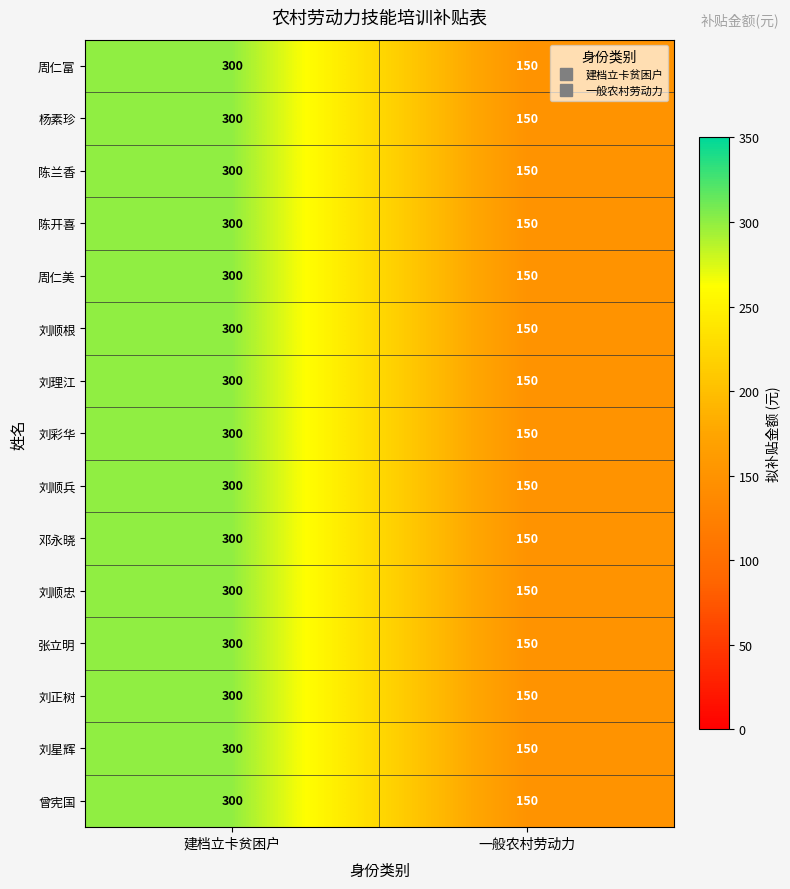

List the labels in order of 陈开喜 value, largest first.

建档立卡贫困户, 一般农村劳动力